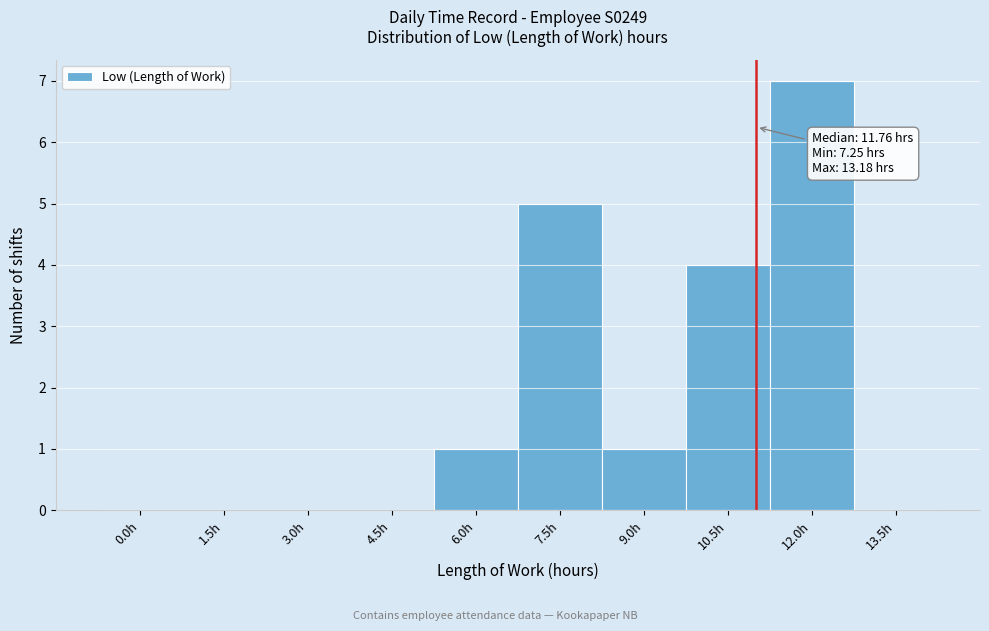

Reading left to right, list all the values displayed in this chart.

0.0h=0	1.5h=0	3.0h=0	4.5h=0	6.0h=1	7.5h=5	9.0h=1	10.5h=4	12.0h=7	13.5h=0